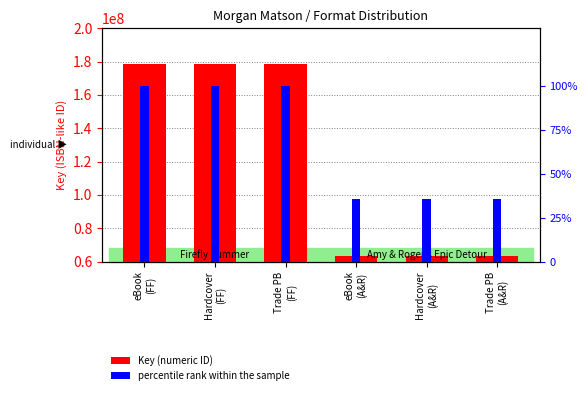

Which has a higher value, Trade PB
(FF) or Hardcover
(FF)?

Trade PB
(FF)